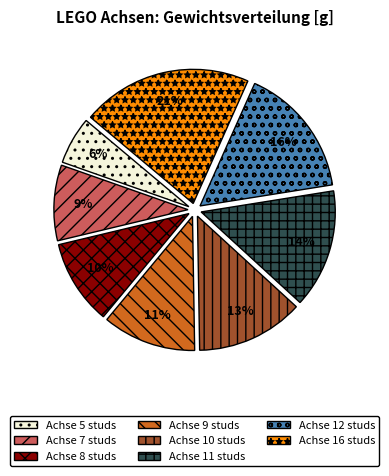

Is there any slice that represents more than half of the pie?

No